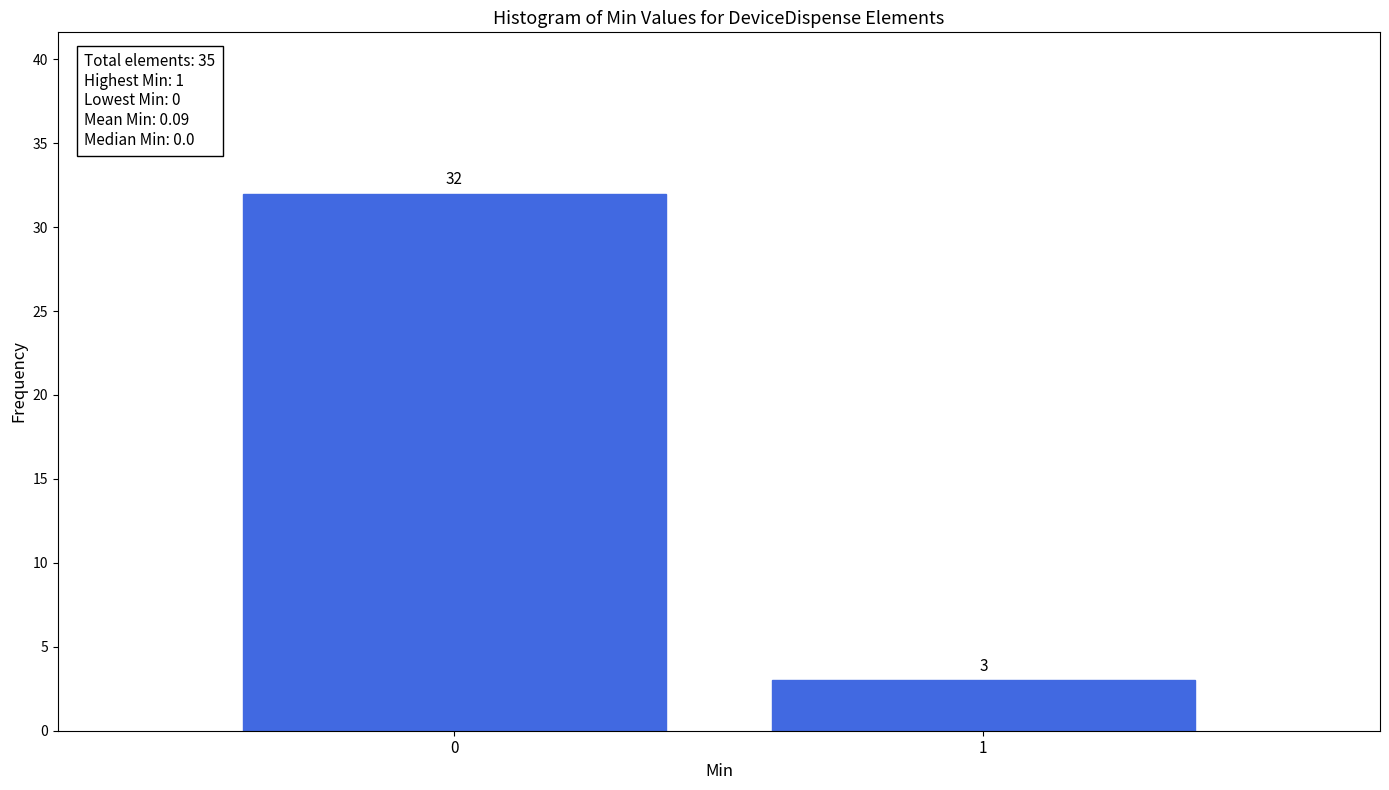

Reading left to right, transcribe all the data shown in this chart.

0=32	1=3